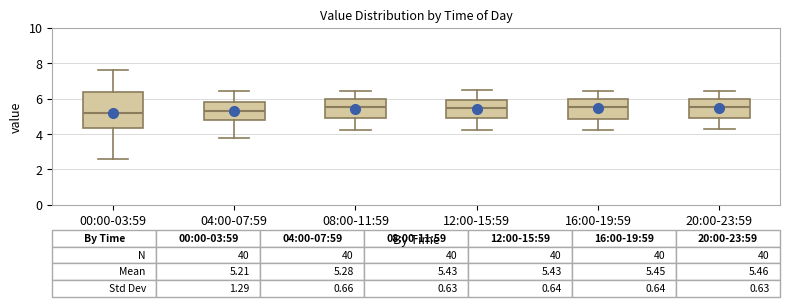

Which box is the tallest, from its lower edge to its upper edge?

00:00-03:59